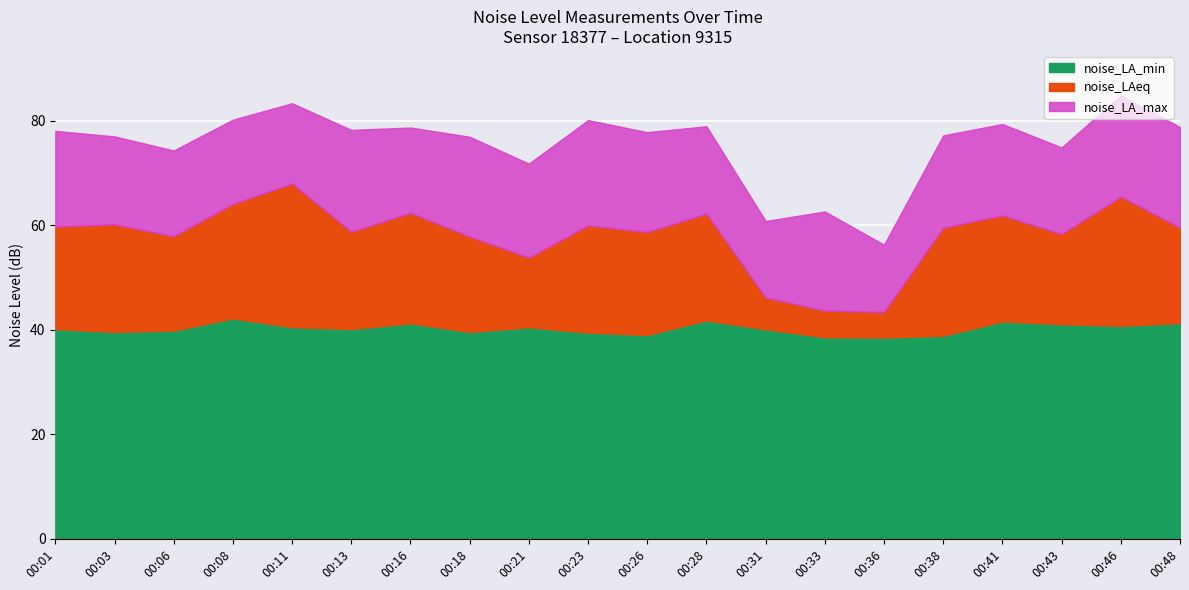

How many data points in noise_LA_max are less than 78?

10